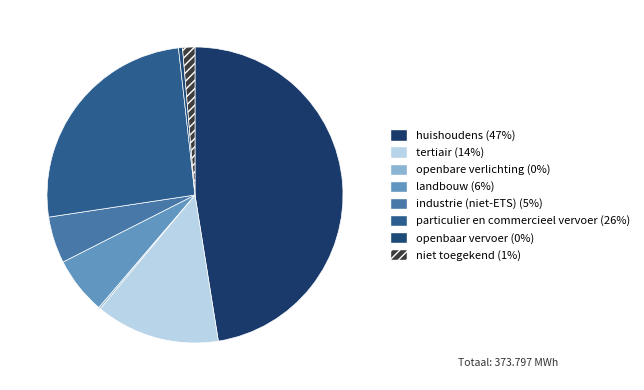

Is it true that tertiair is 27% of the pie?

False